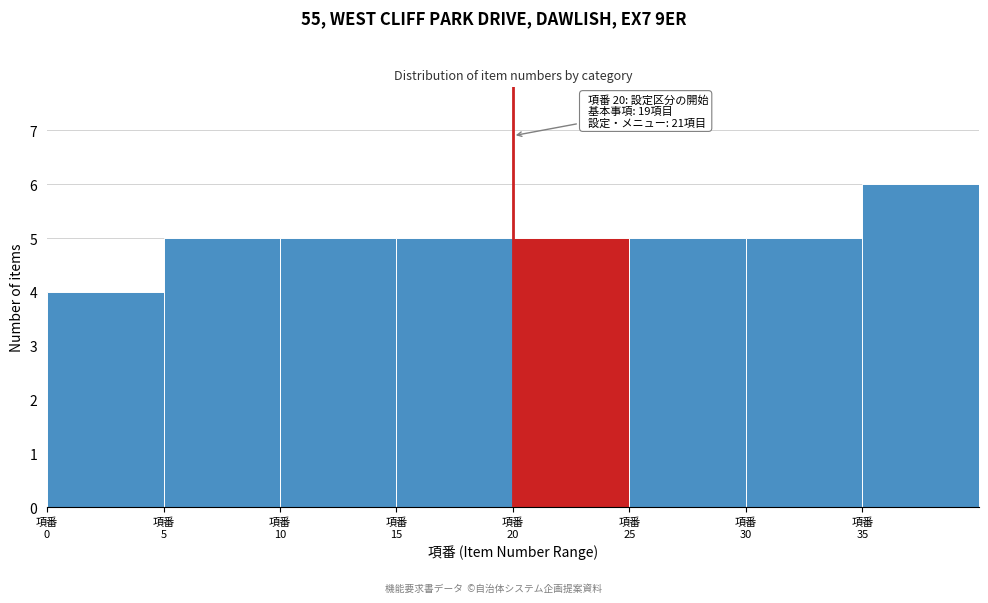

Over which range of the x-axis is the bar tallest?

35 to 40